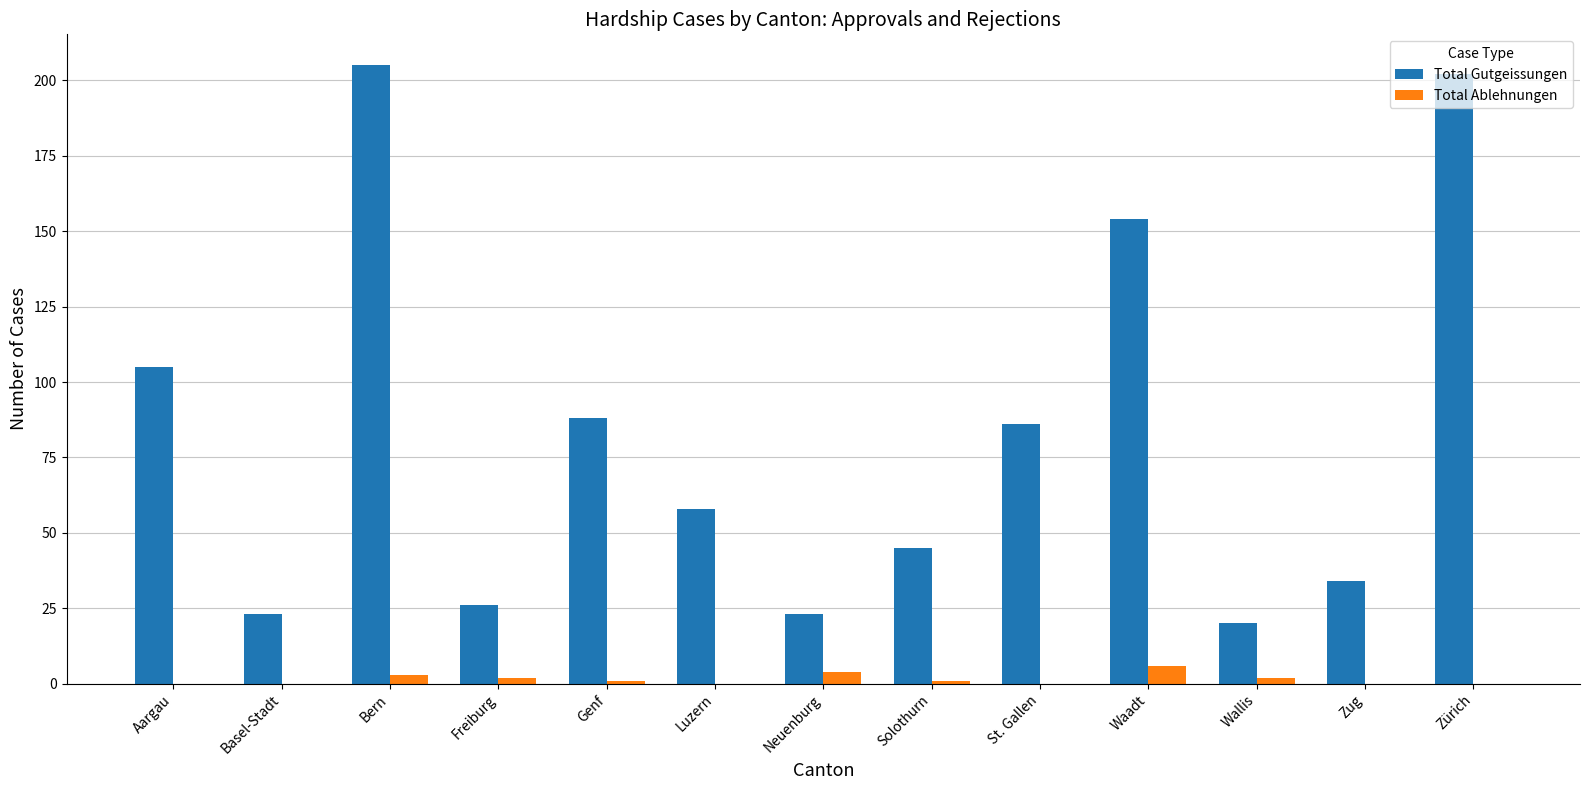

What is the total value across all series at St. Gallen?

86